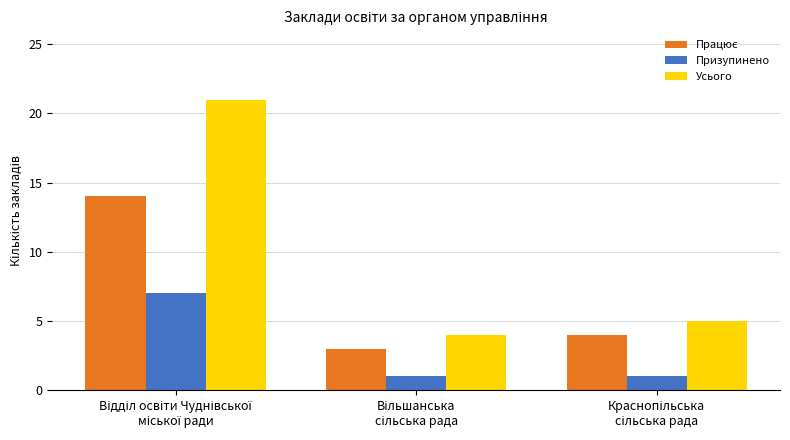

What is the maximum value shown in the chart?

21